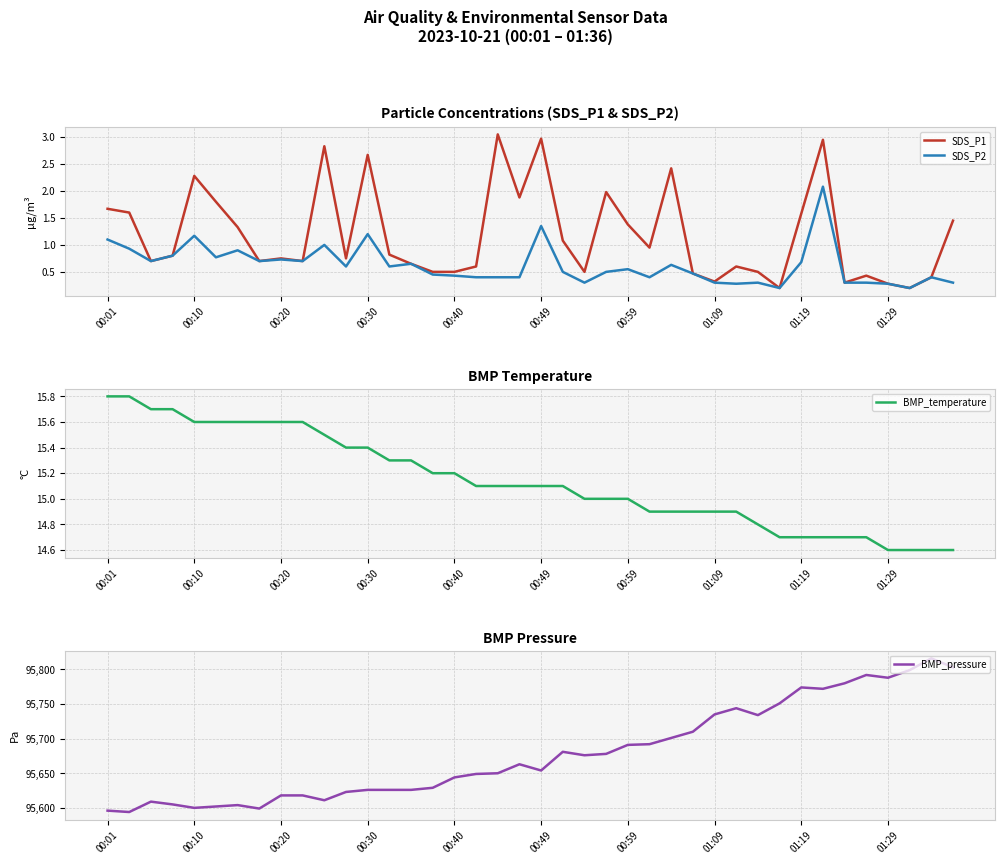

The SDS_P2 series shows 0.4 at 00:20. True or false?

False